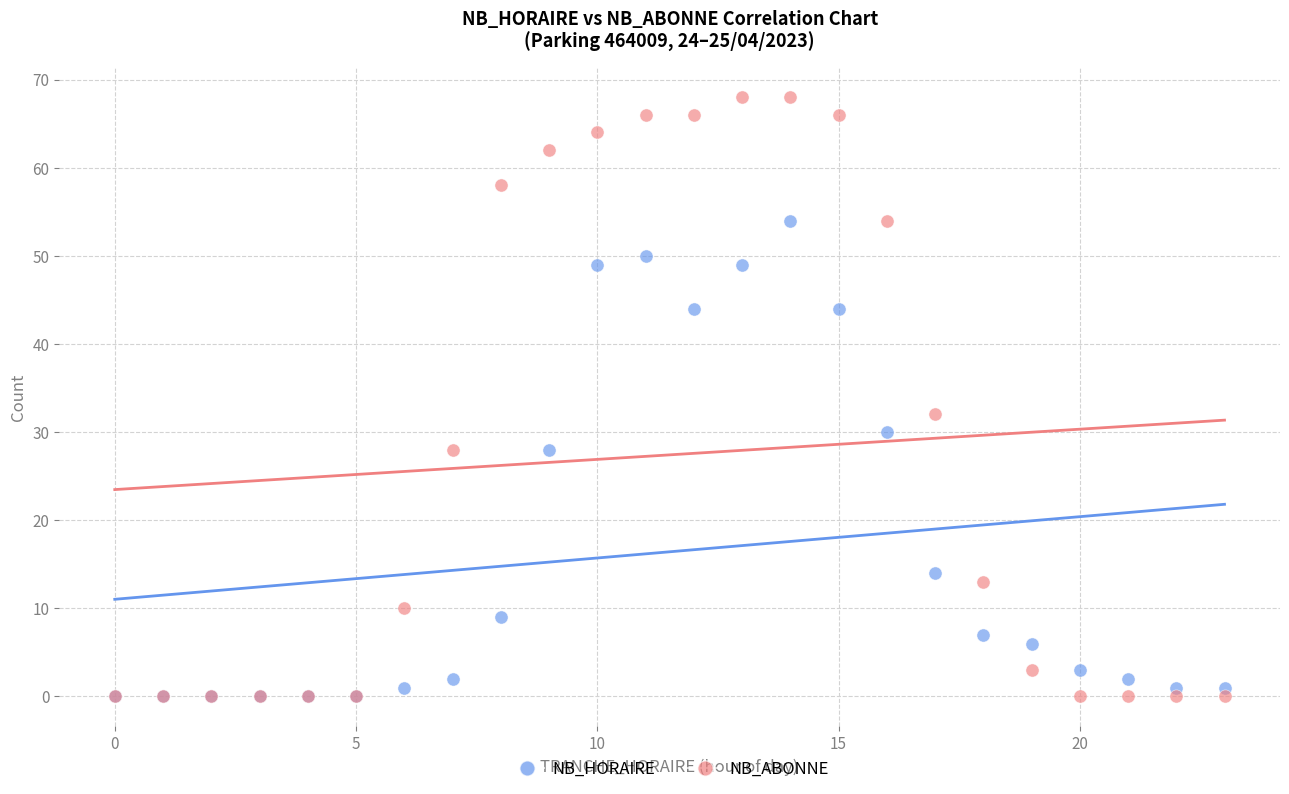

Which series reaches the maximum Y coordinate?

NB_ABONNE